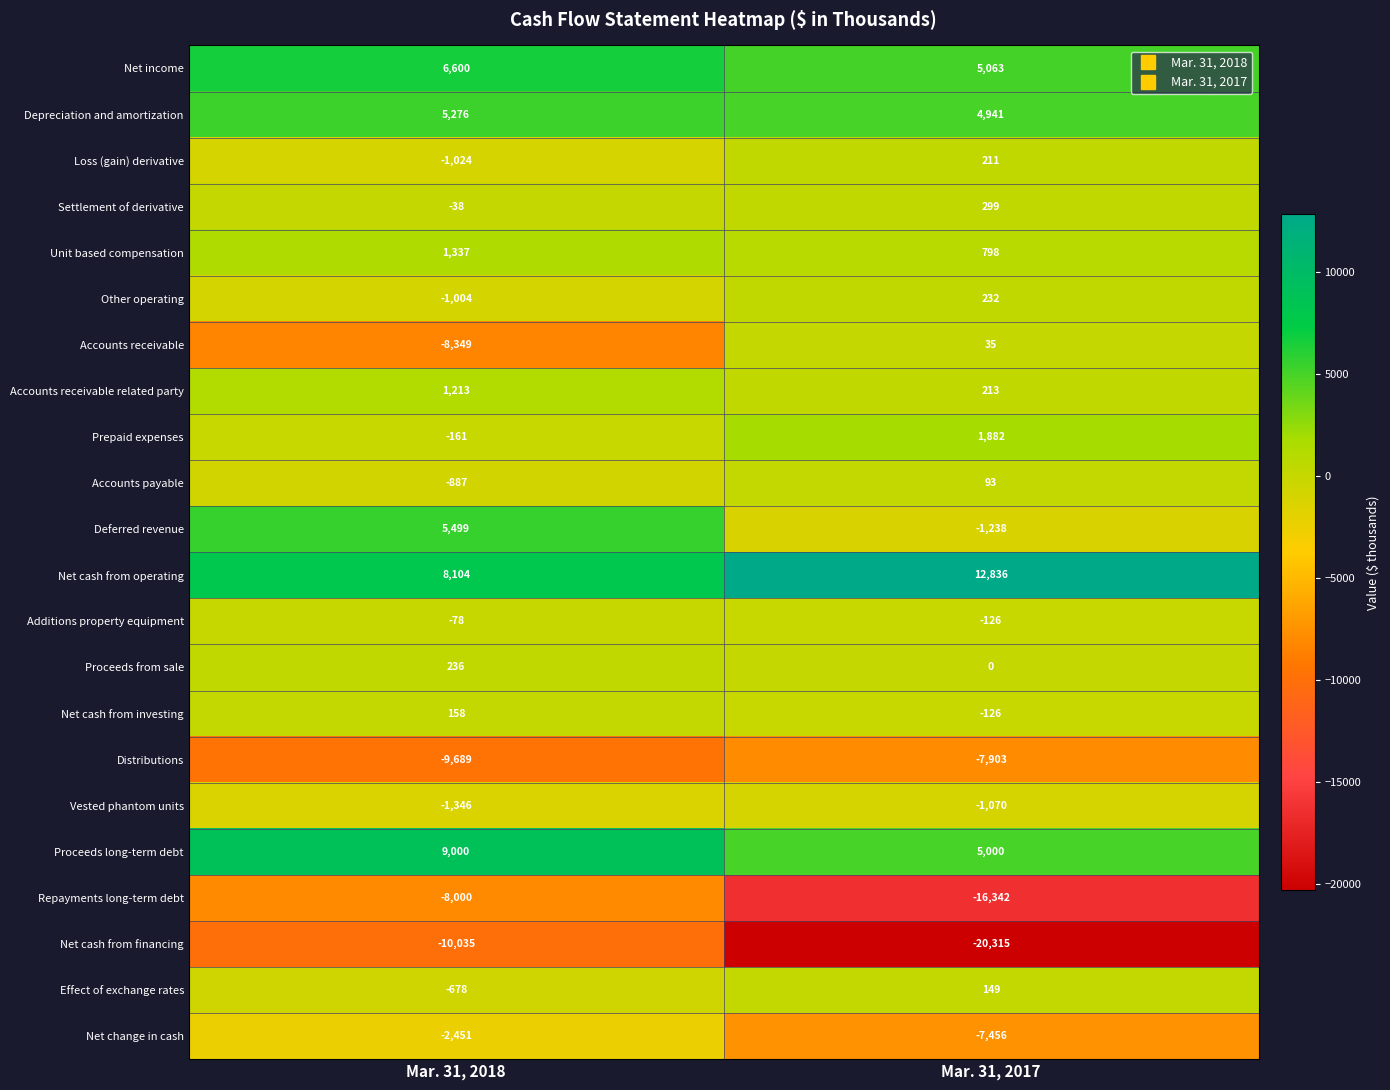

What is the maximum value shown in the chart?

12836